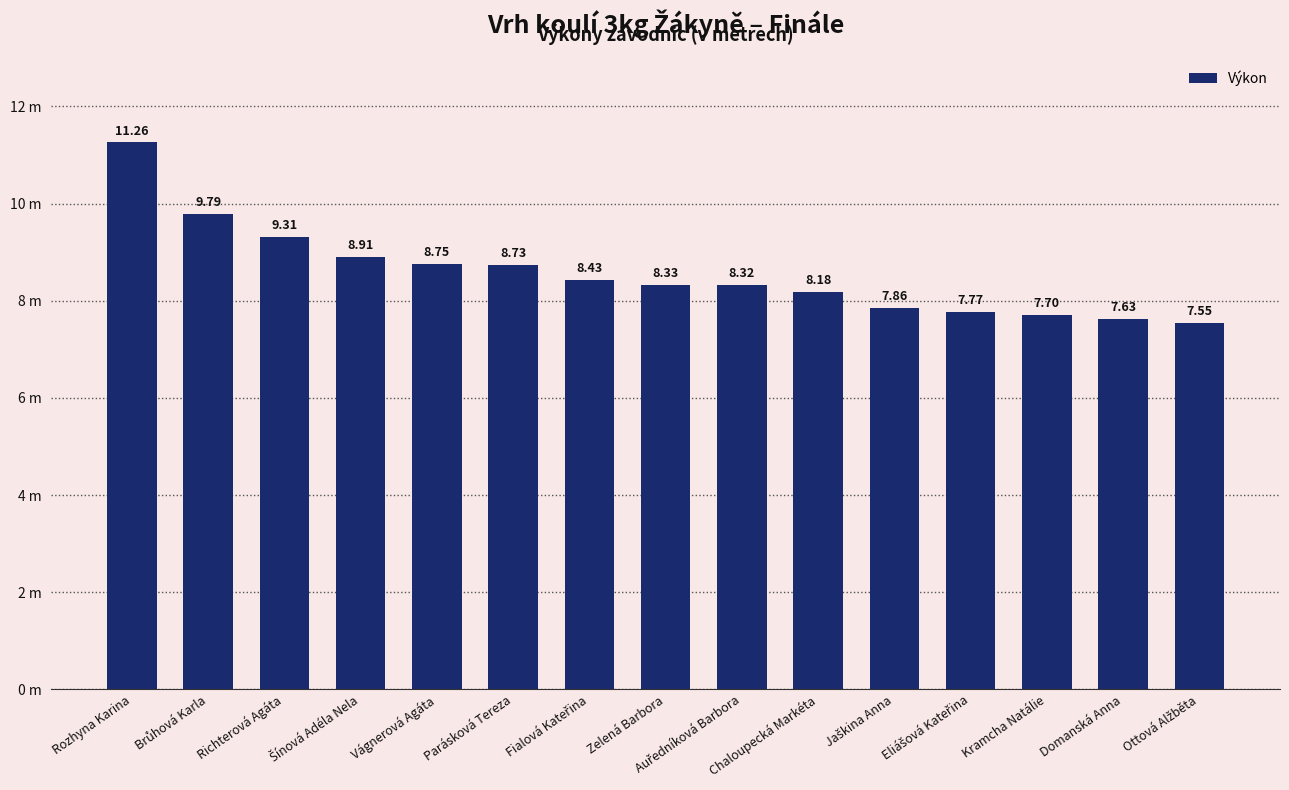

Does the chart contain any negative values?

No